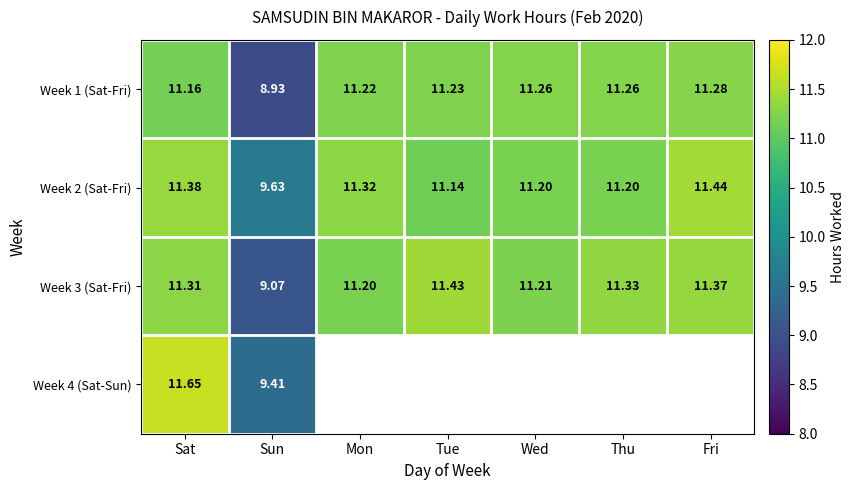

Where is Week 2 (Sat-Fri) nearest to the value 10?

Sun